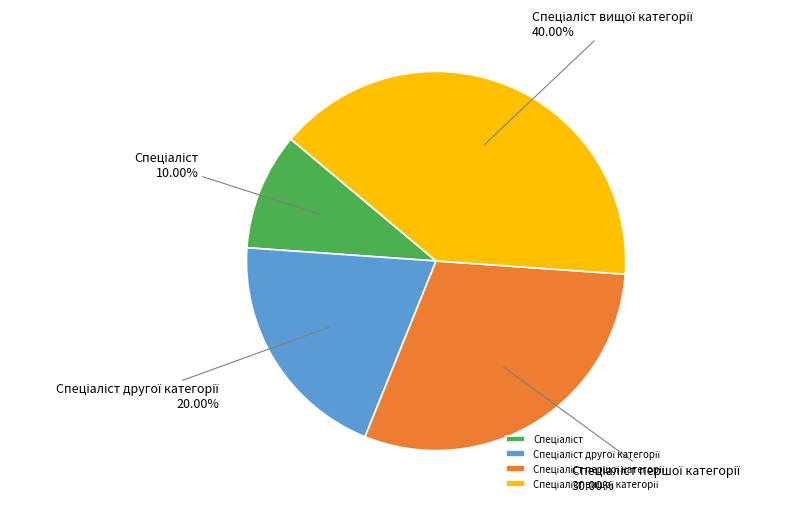

To the nearest percent, what is the difference between the largest and smallest slice percentages?

30%